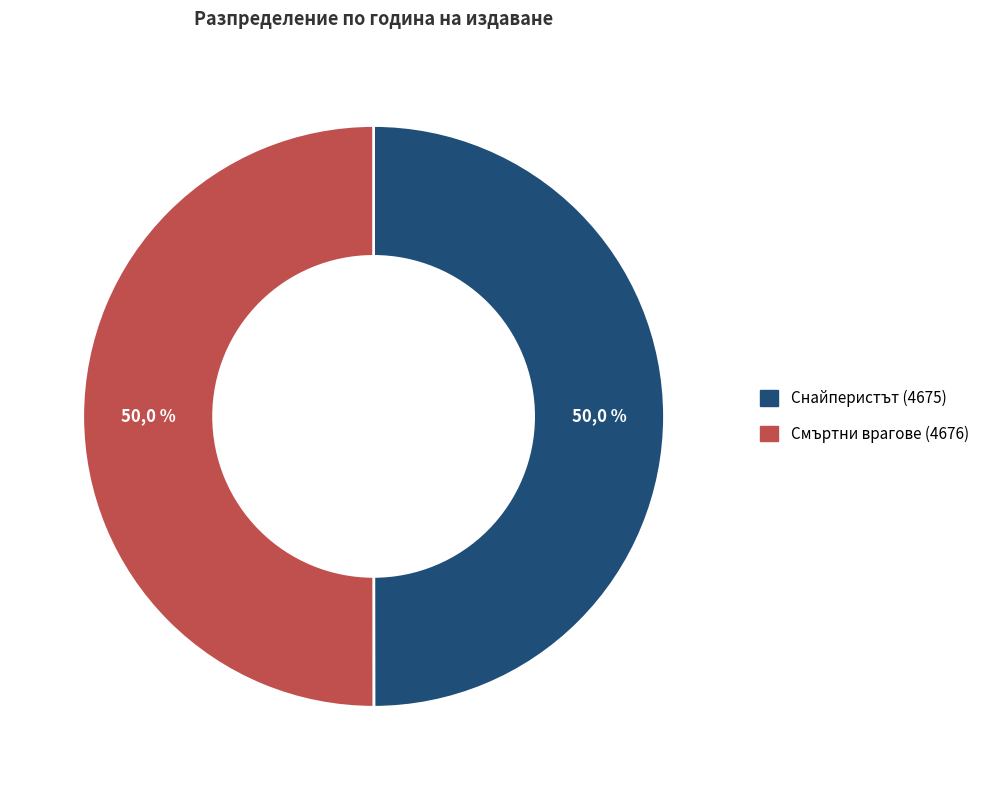

How many slices are in this pie chart?

2